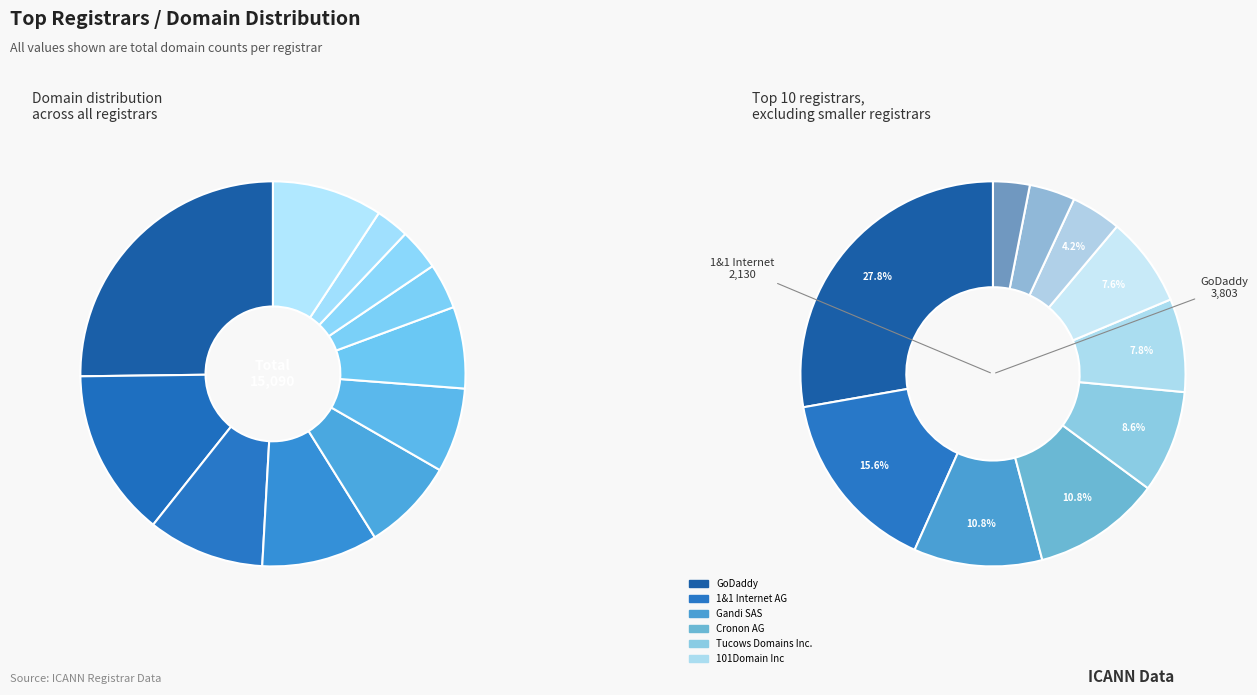

True or false: OVH SAS accounts for 3% of the total.

True